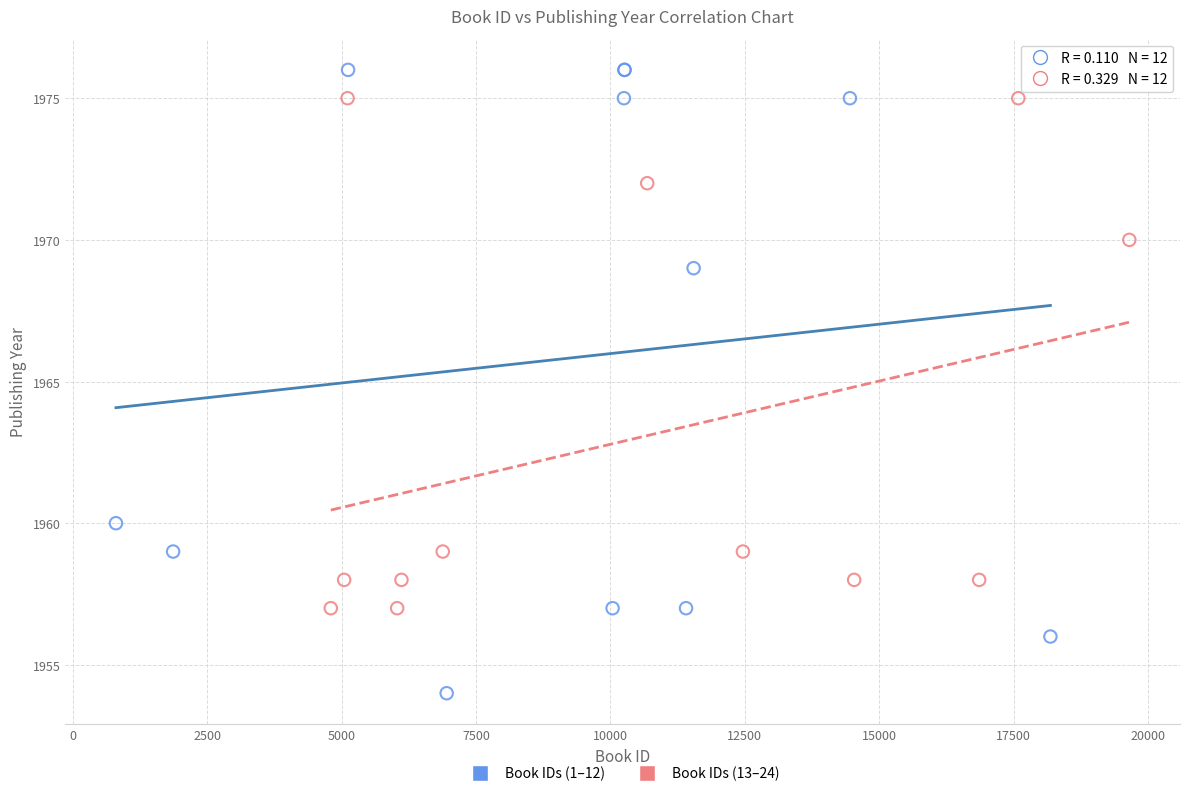

Which series contains the highest Y value?

Book IDs (1–12)